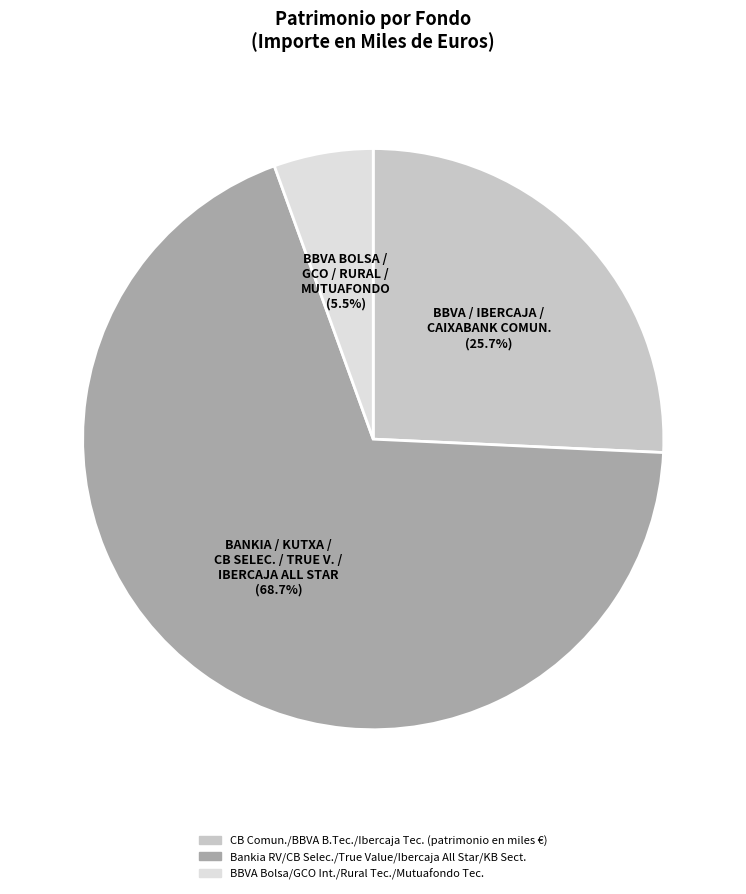

Is there a majority slice in this chart?

Yes